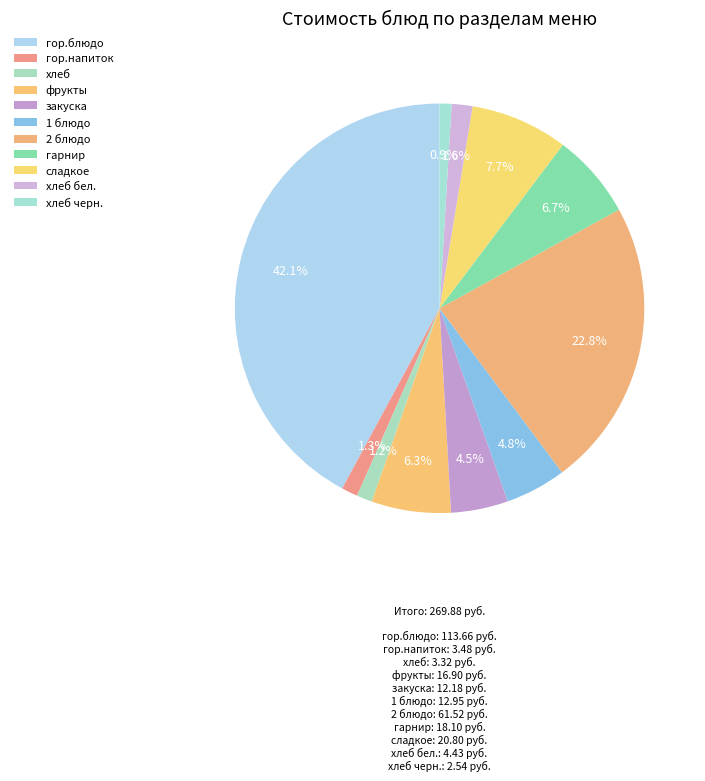

How many slices are in this pie chart?

11